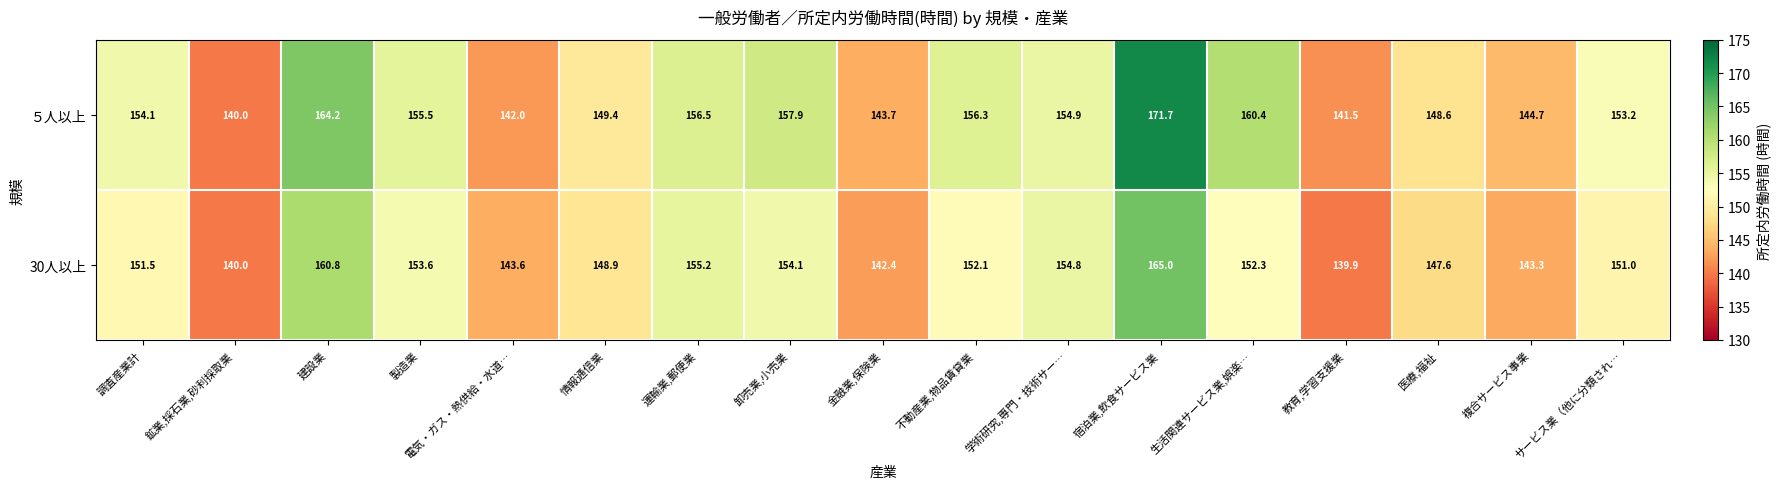

At 金融業,保険業, list the series in order from smallest to largest.

30人以上, ５人以上